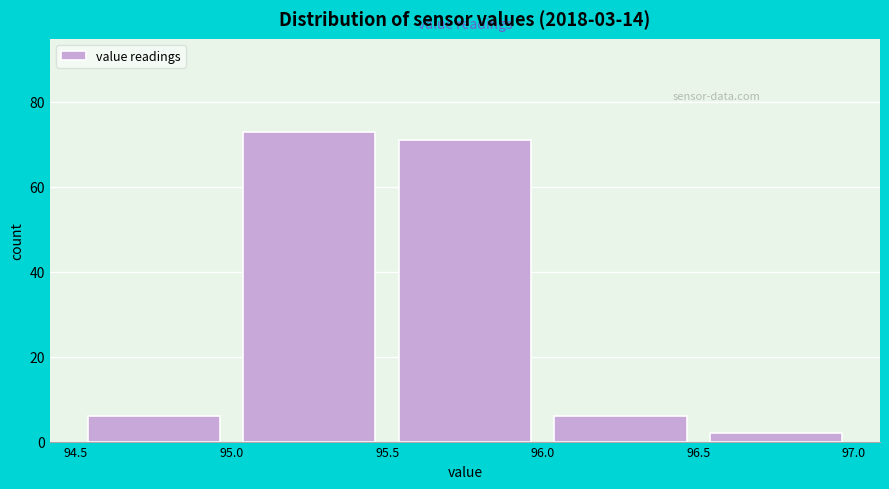

Reading left to right, transcribe this chart: for each bar, give the range it covers on the x-axis and its height. The values are not printed on the chart, so give them approximately, as read against the axis.

94.5 to 95.0: 6
95.0 to 95.5: 74
95.5 to 96.0: 72
96.0 to 96.5: 6
96.5 to 97.0: 2